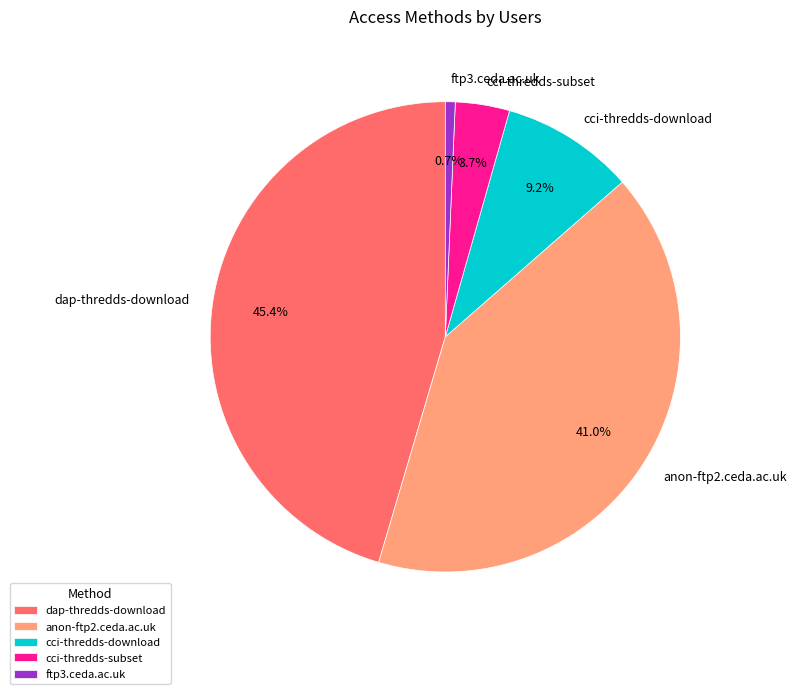

Count the number of slices in the pie.

5